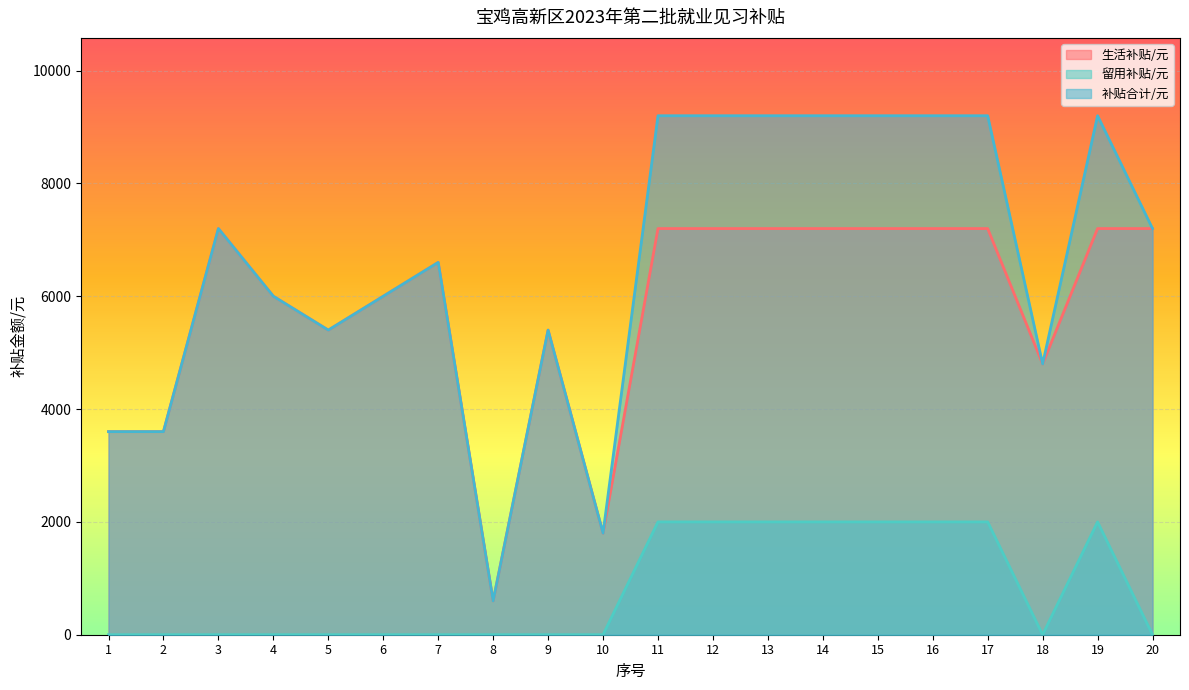

True or false: 补贴合计/元 and 生活补贴/元 cross at least once.

False